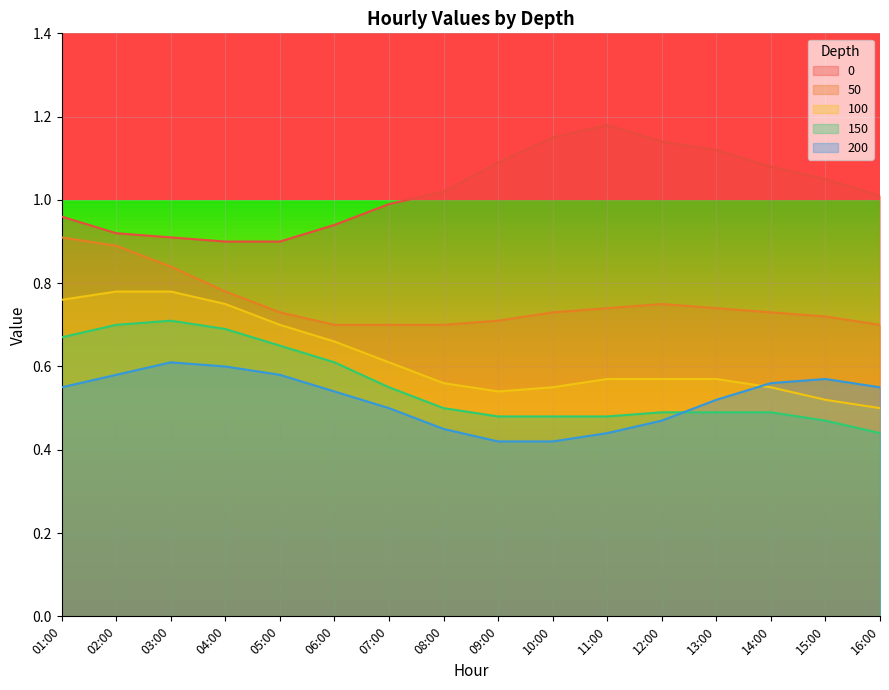

What is the minimum value for 0?

0.9